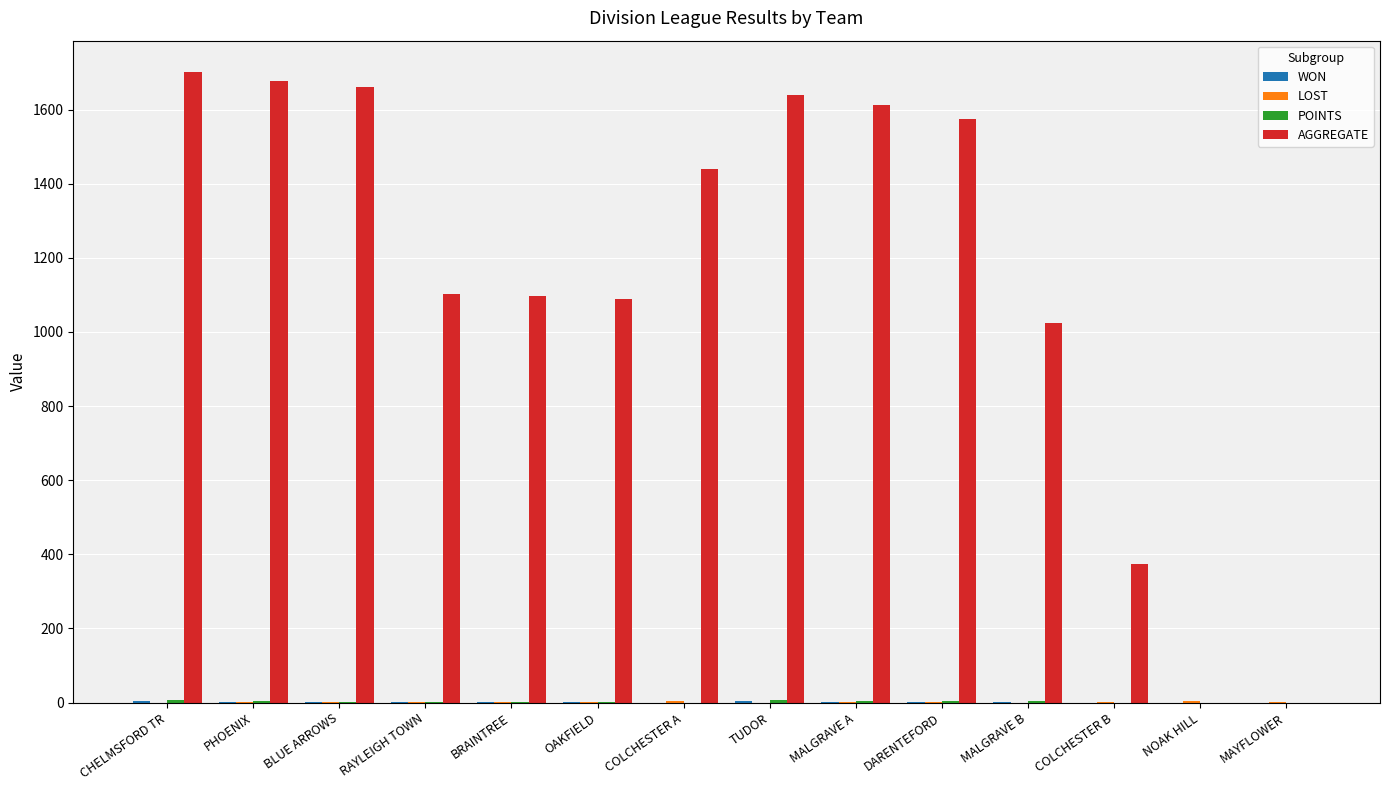

The value of AGGREGATE at MAYFLOWER is -1010. True or false?

False